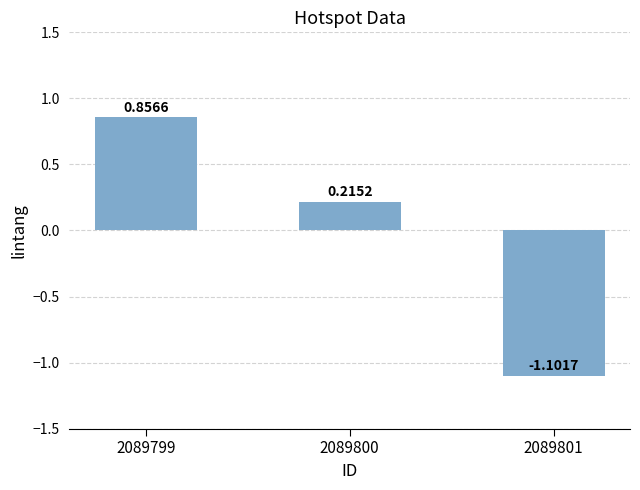

List the labels in order of value, largest first.

2089799, 2089800, 2089801